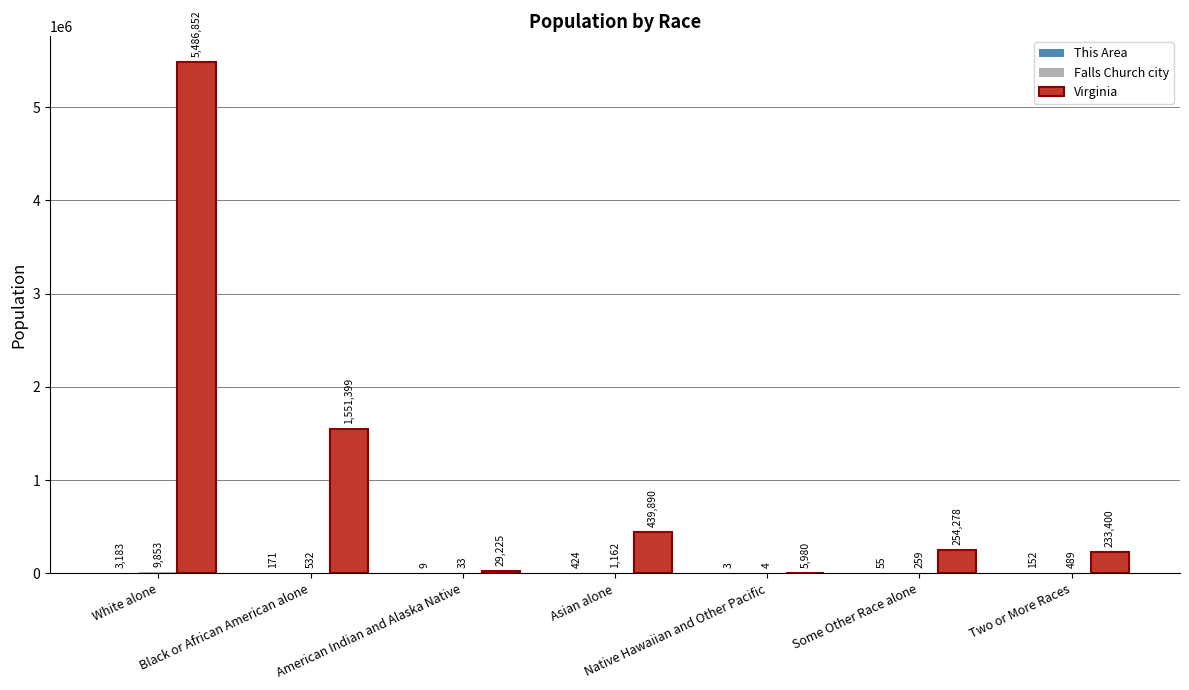

What is the sum of all Virginia values?

8001024